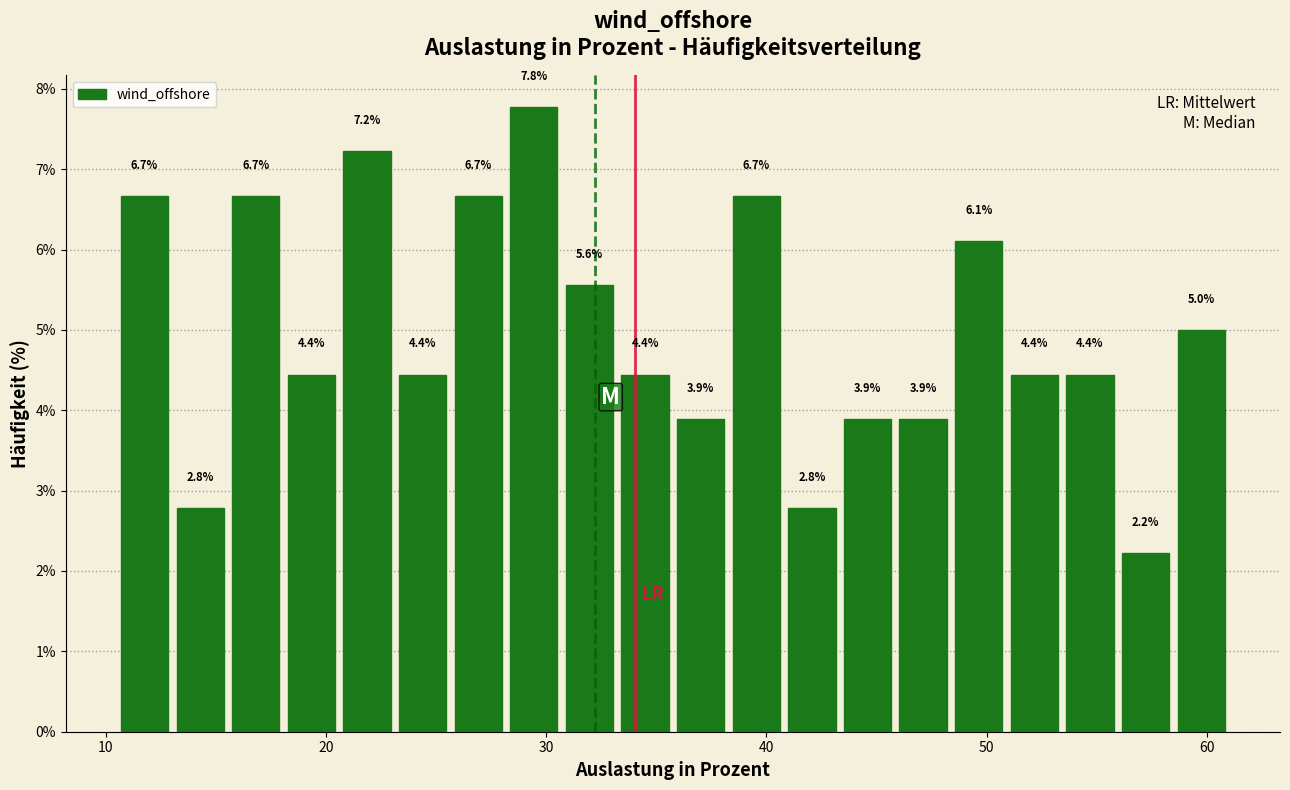

Around what value on the x-axis is the tallest bar? Give the approximate position of its centre, as read against the axis.

29